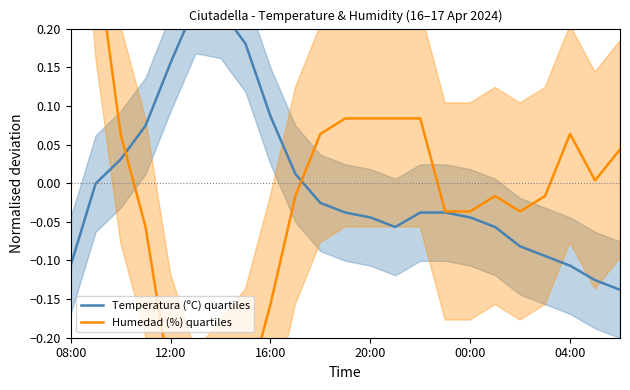

At how many categories does at least one series exceed 0?

18